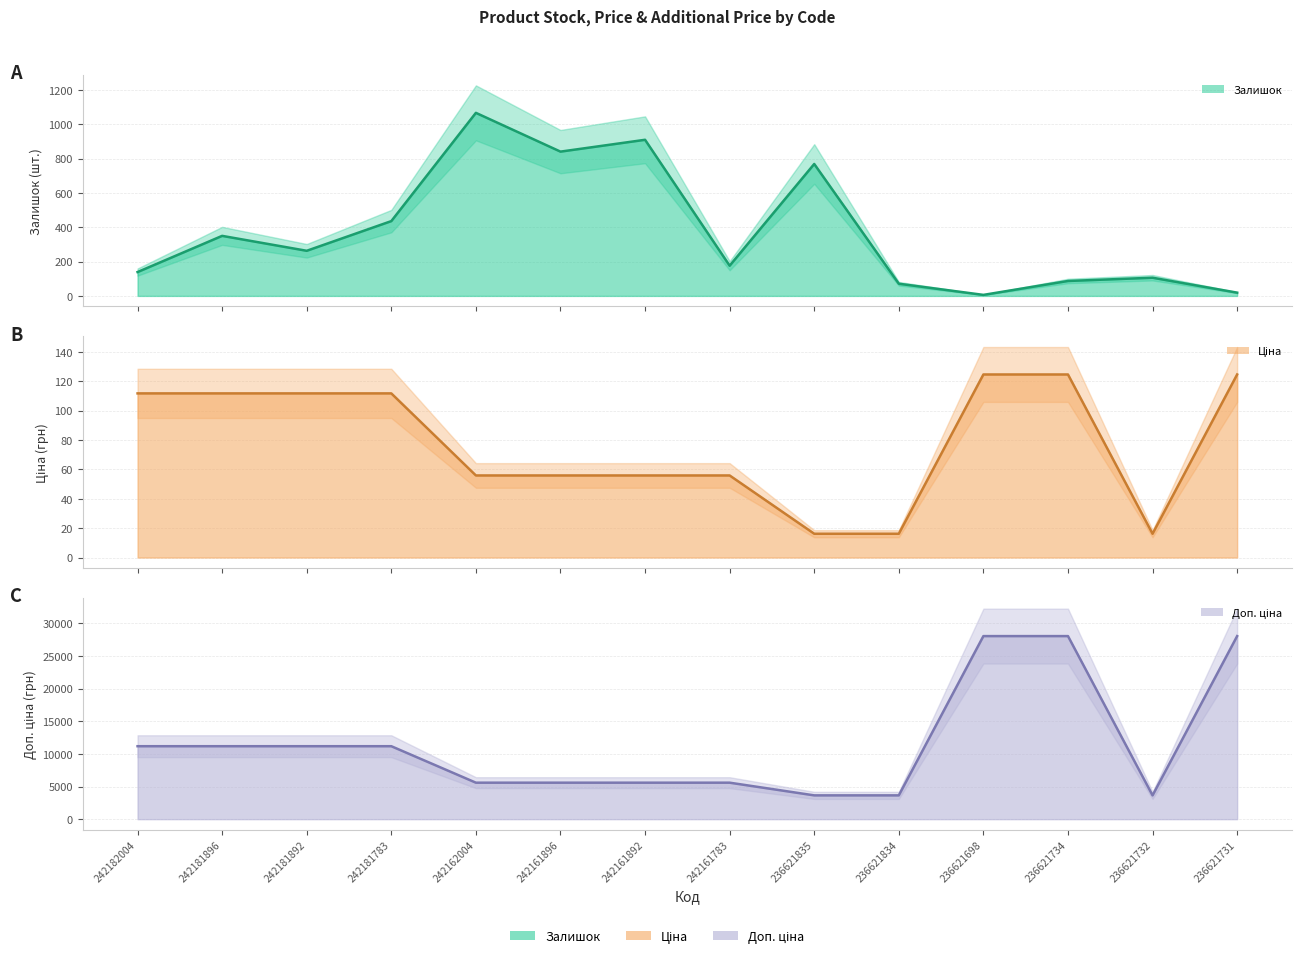

What are all the series names shown in the legend?

Залишок (line), Ціна (line), Доп. ціна (line)